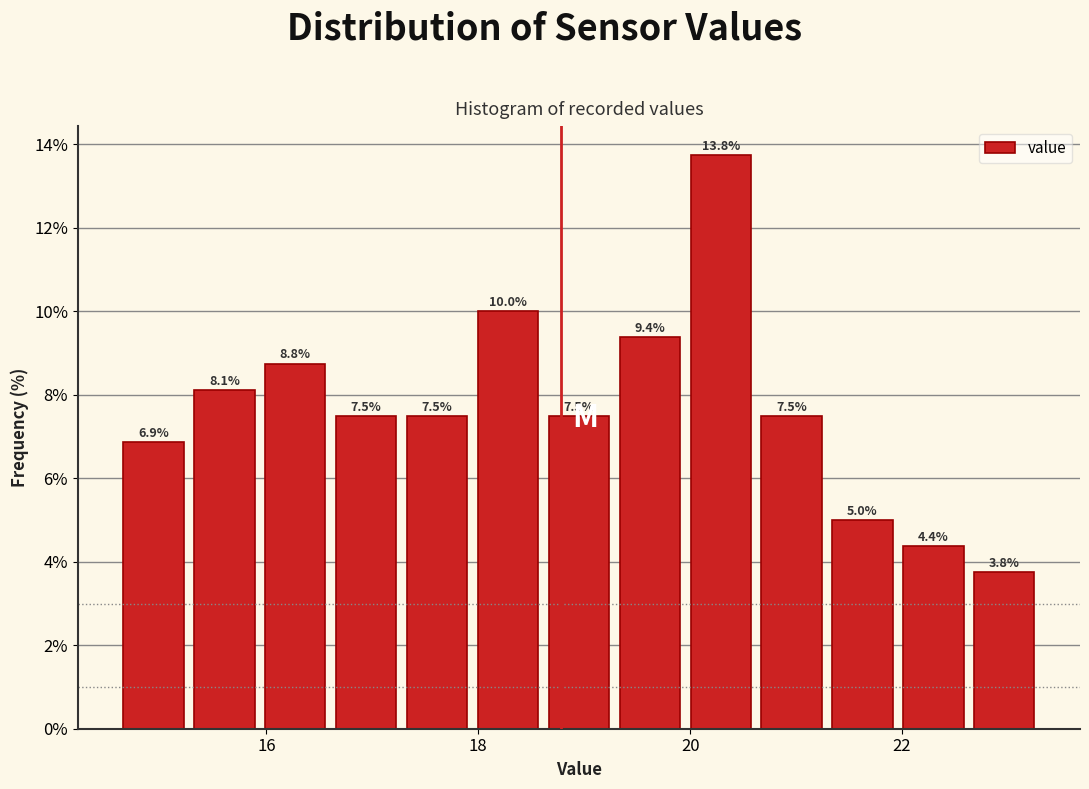

Around what value on the x-axis is the tallest bar? Give the approximate position of its centre, as read against the axis.

20.2